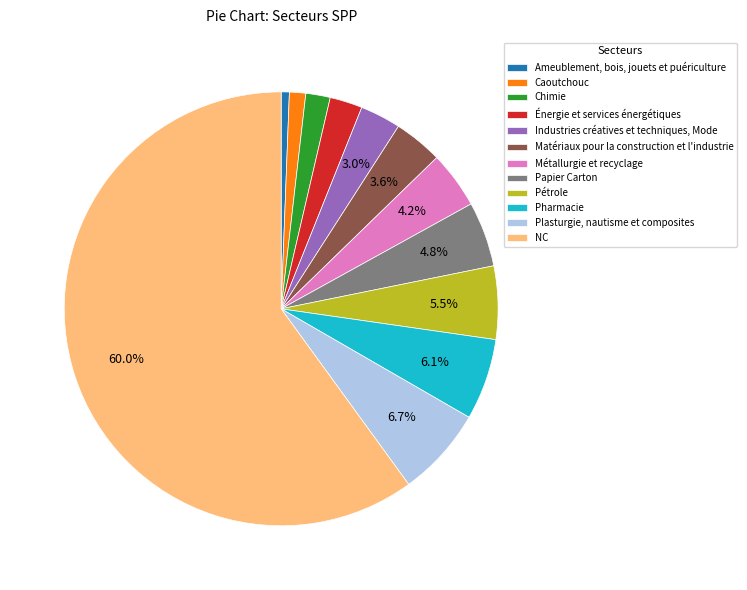

Which slice is the largest?

NC